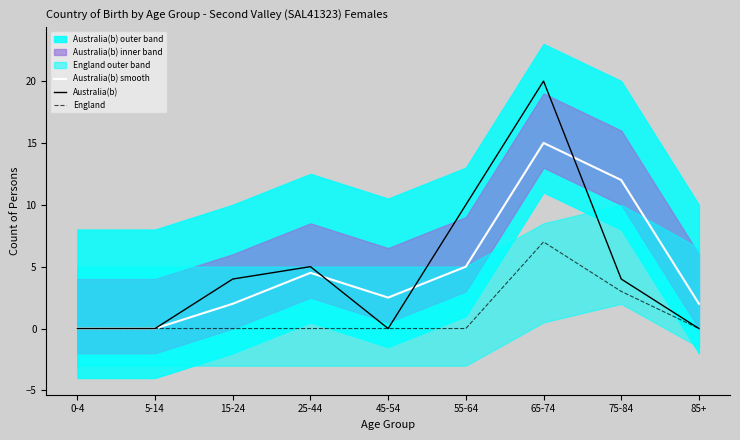

In Australia(b) smooth, how many points are higher than both neighbors (excluding endpoints)?

2